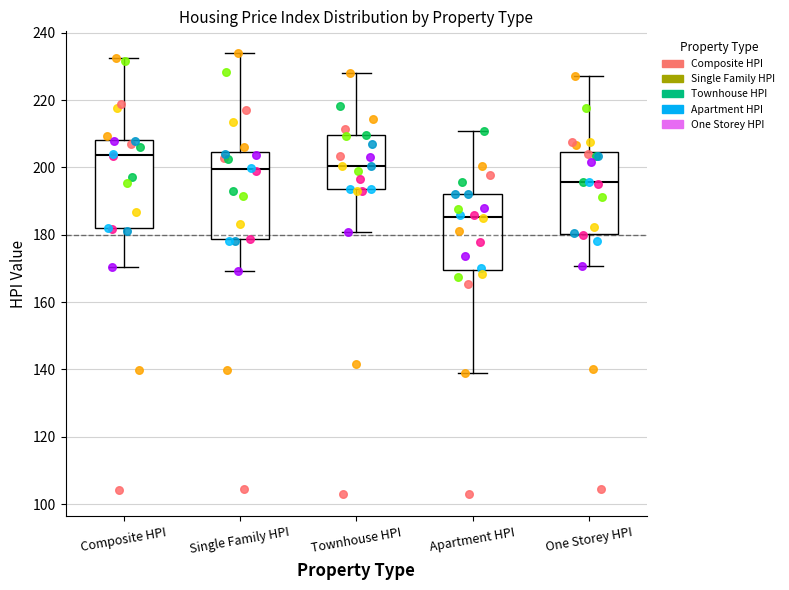

Reading left to right, transcribe this box plot: for each box, give where its median line is, the range the box spans, and where its two whiskers end, as read against the y-axis. The values are not printed on the chart, so give them approximately, as read against the axis.

Composite HPI: median 204, box 182 to 208, whiskers 170 to 232
Single Family HPI: median 200, box 178 to 204, whiskers 170 to 234
Townhouse HPI: median 200, box 194 to 210, whiskers 180 to 228
Apartment HPI: median 186, box 170 to 192, whiskers 140 to 210
One Storey HPI: median 196, box 180 to 204, whiskers 170 to 228